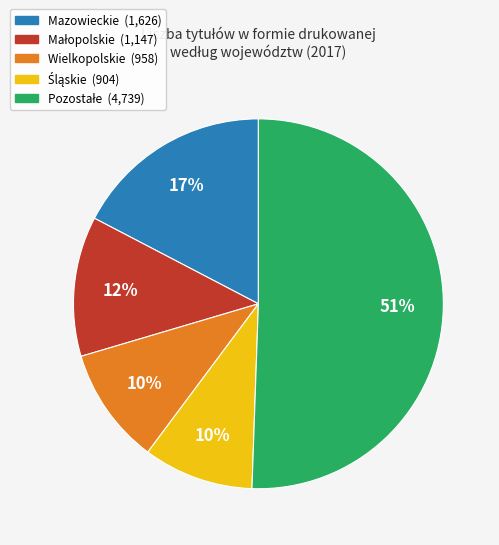

To the nearest percent, what is the average slice percentage?

20%